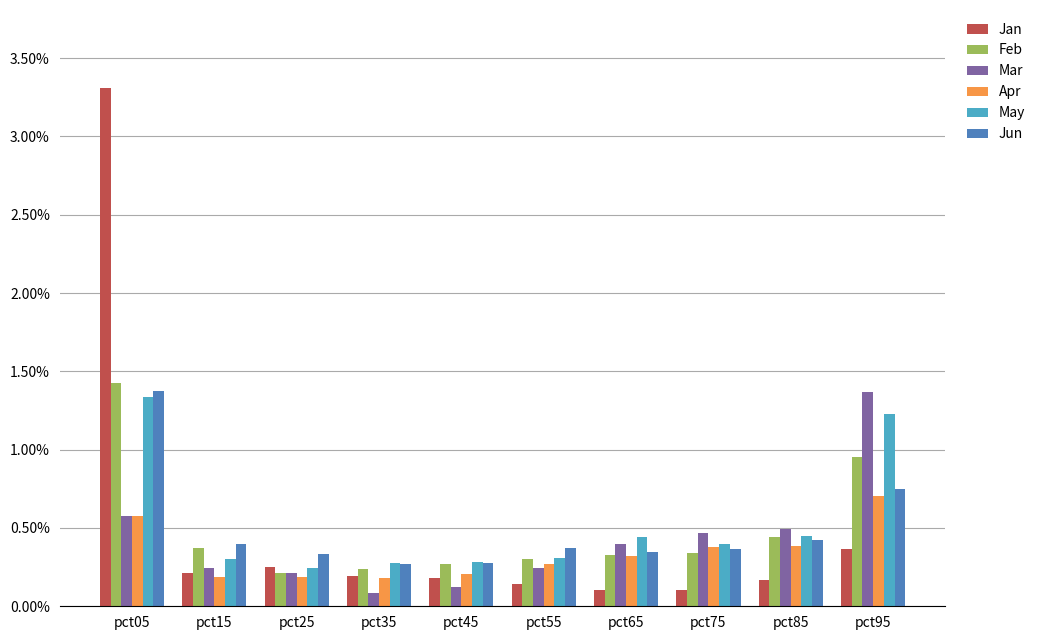

What is the total value across all series at pct05?

8.6